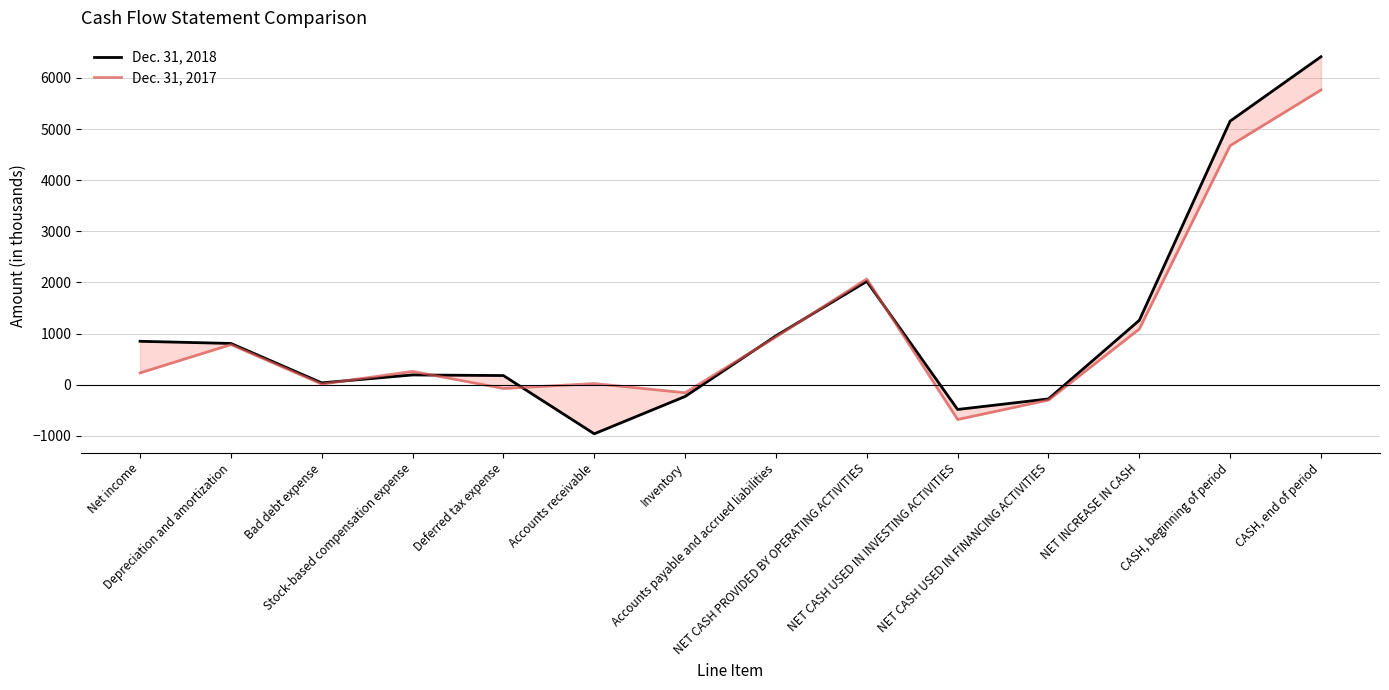

List the series in order of their overall mean, lowest first.

Dec. 31, 2017, Dec. 31, 2018